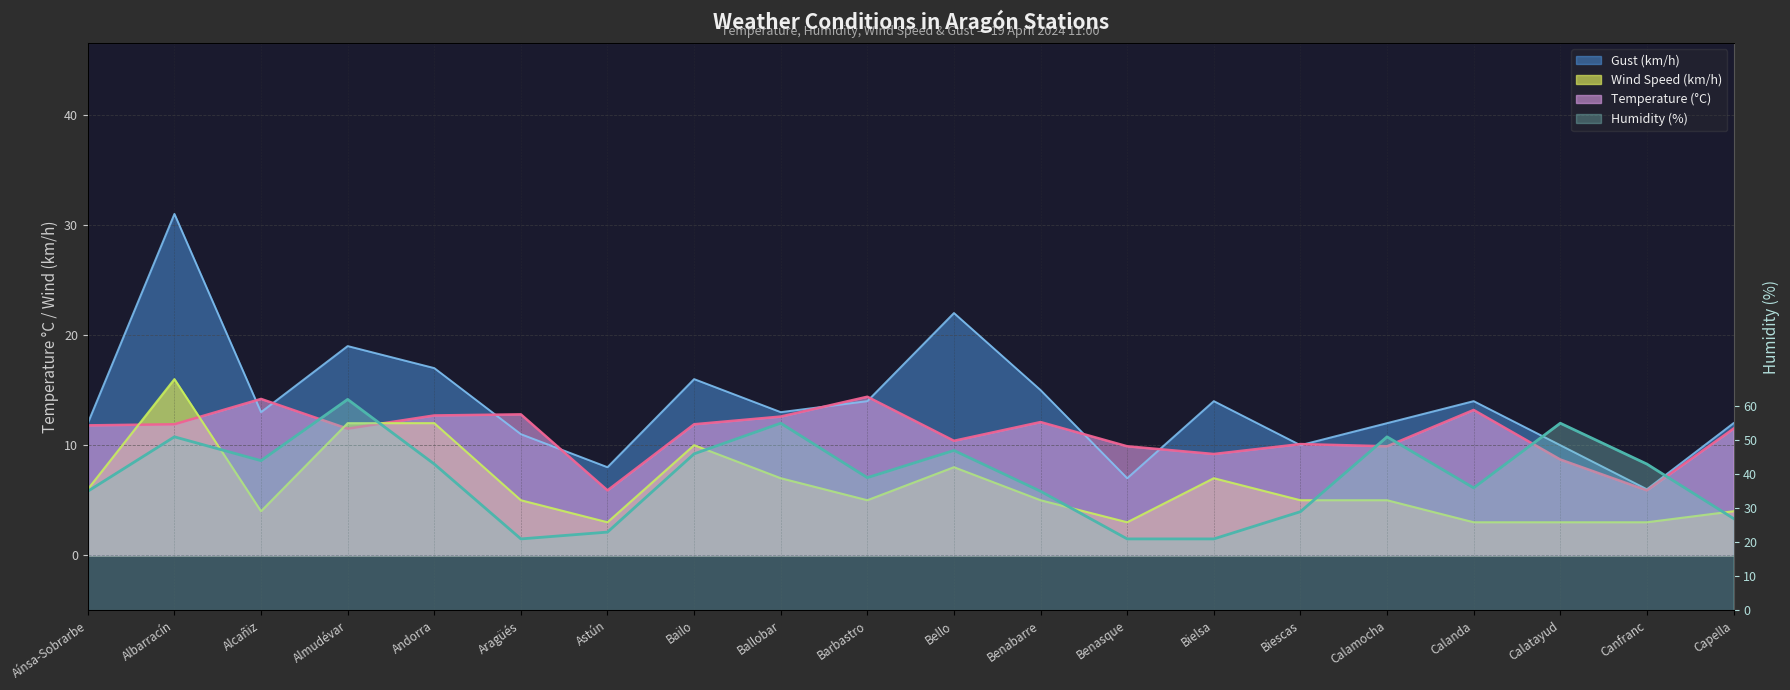

What are all the series names shown in the legend?

Temperature (°C), Humidity (%), Wind Speed (km/h), Gust (km/h)